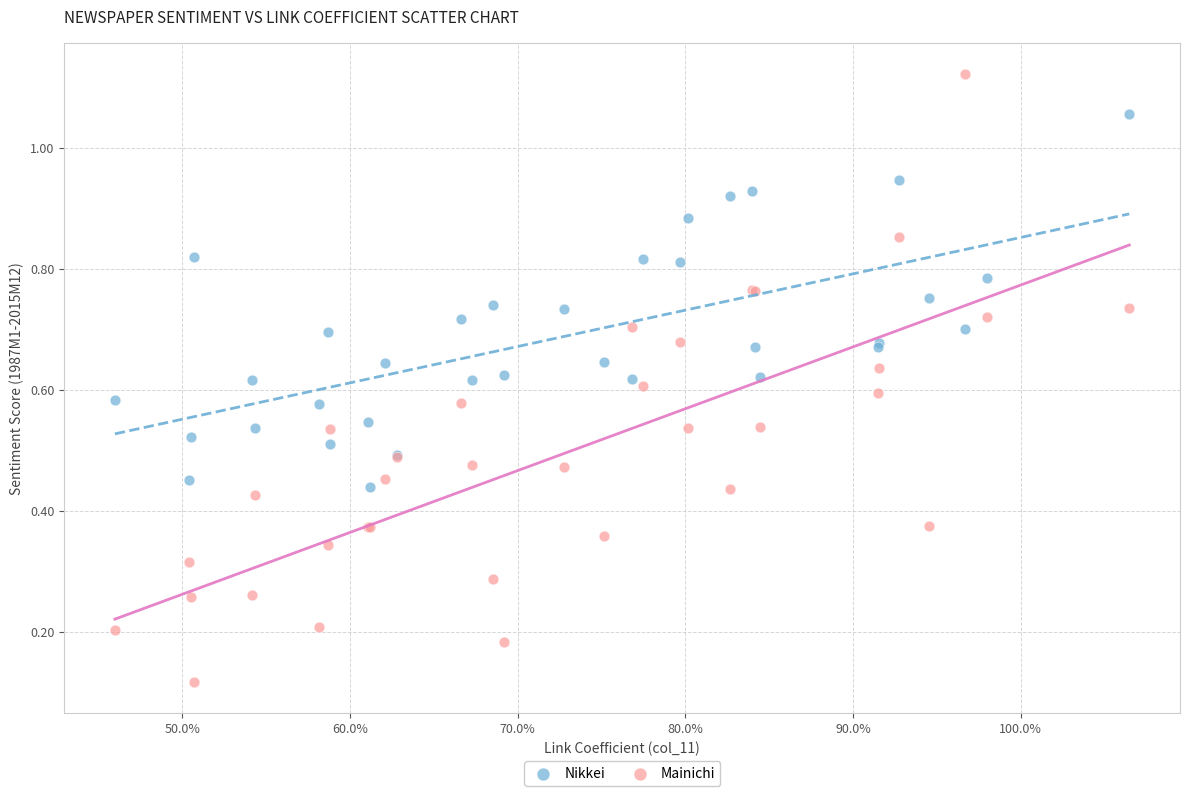

What is the X range (max minus min) for the scatter plot?

60.5